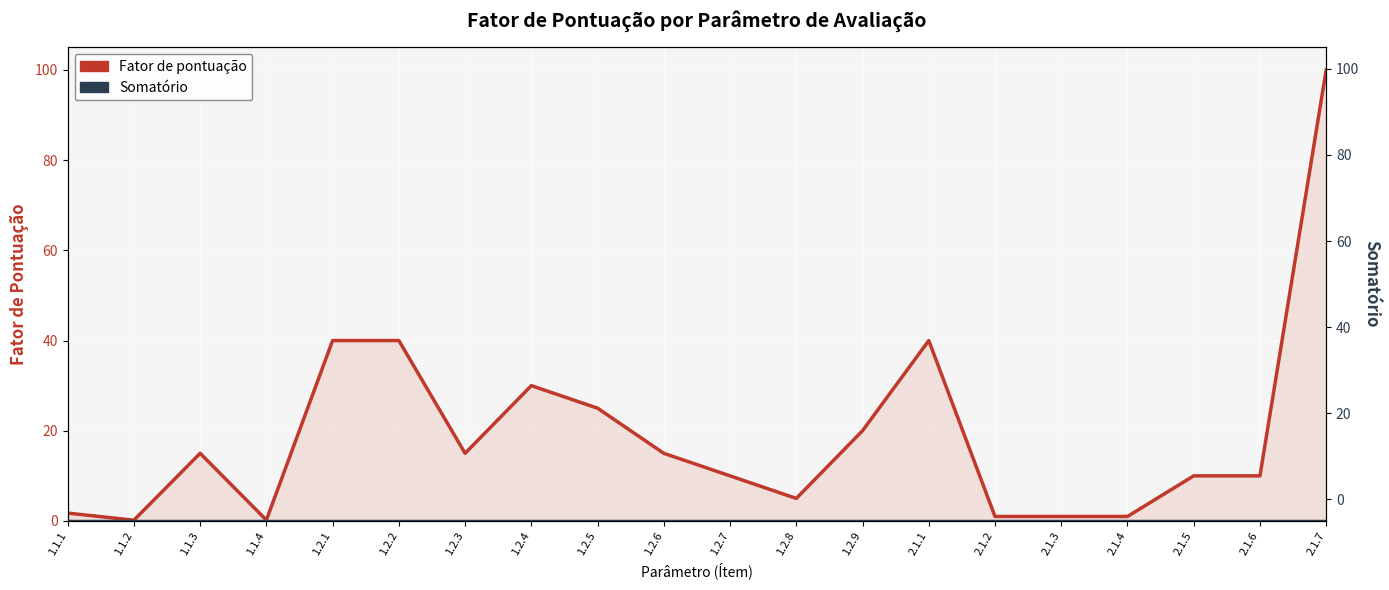

What is the total value across all series at 1.2.2?

40.0